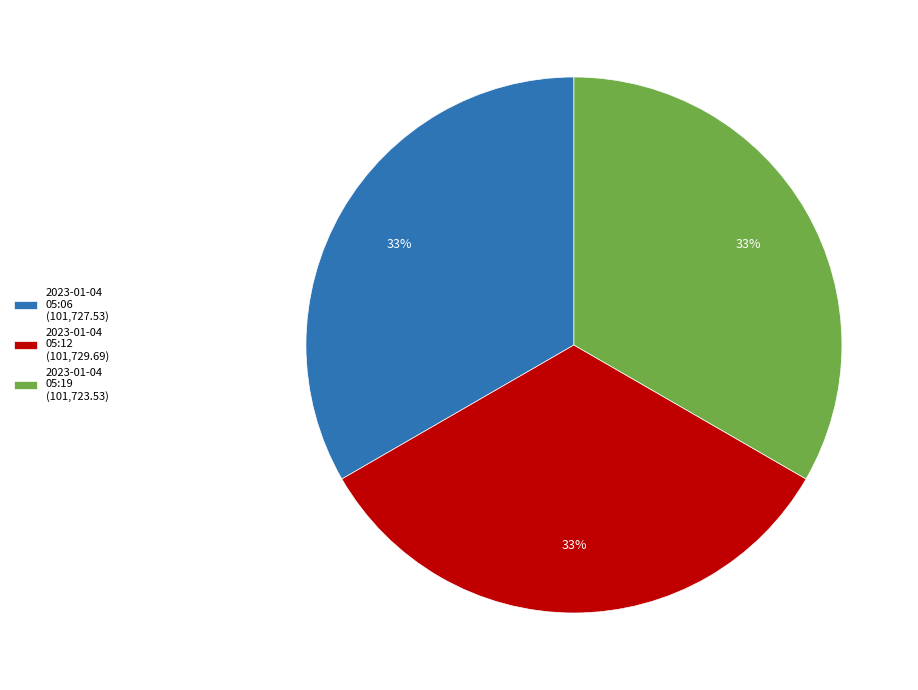

Do 2023-01-04 05:19 (101,723.53) and 2023-01-04 05:06 (101,727.53) together represent more than half of the pie?

Yes